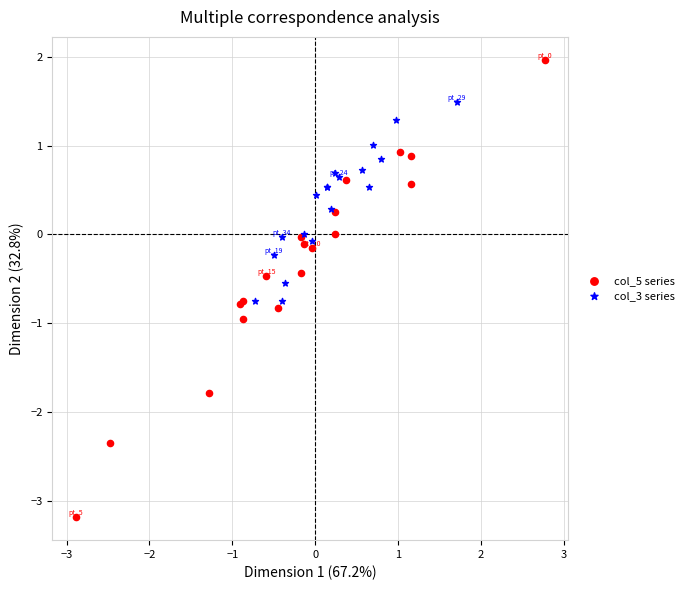

Which series contains the highest Y value?

col_5 series